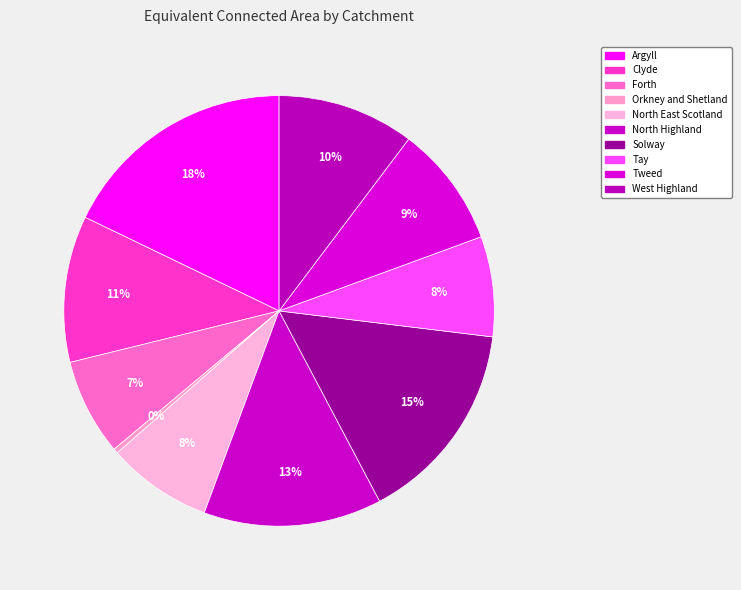

How many slices are in this pie chart?

10